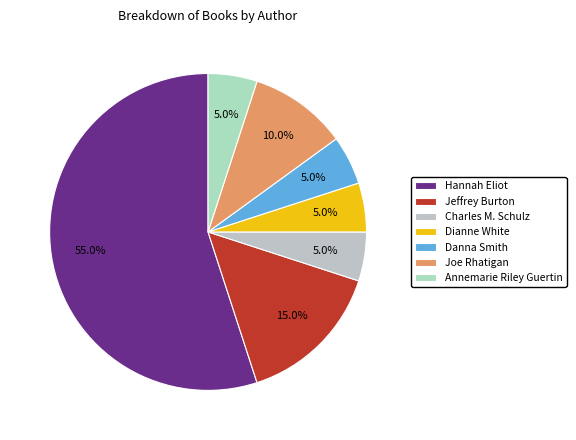

True or false: Joe Rhatigan accounts for 10% of the total.

True